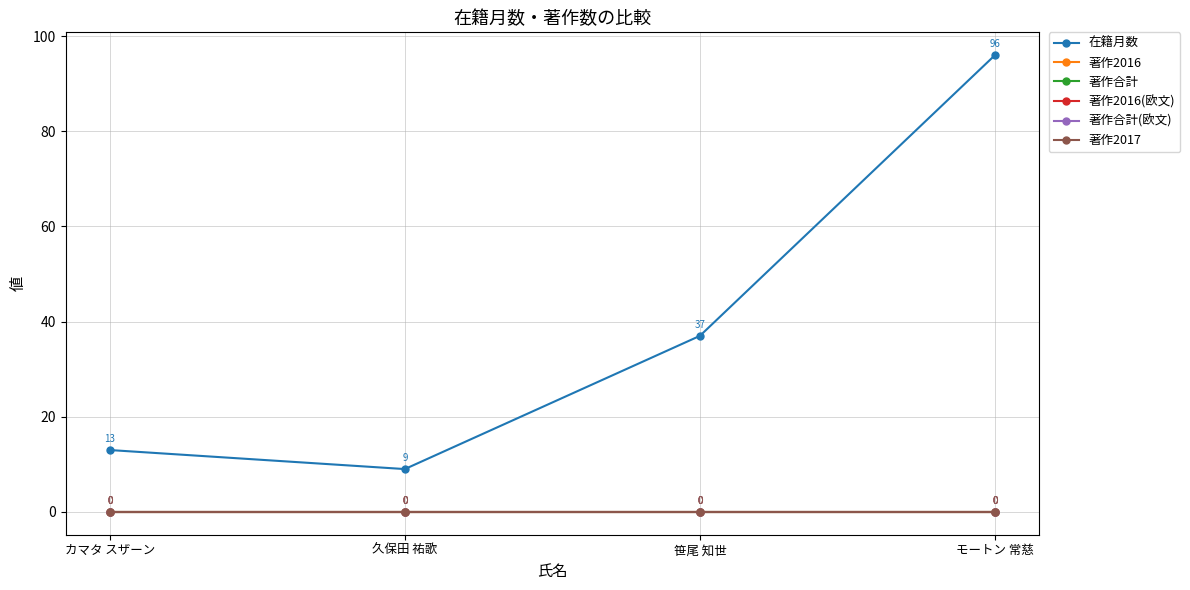

Does the chart have visible grid lines?

Yes